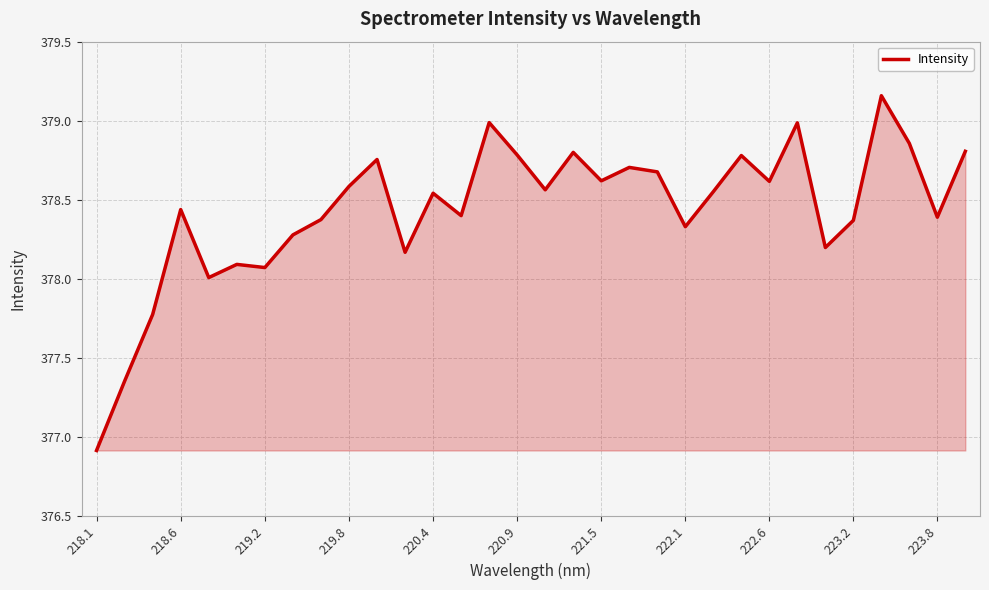

What is the difference between the maximum and minimum values?

2.2